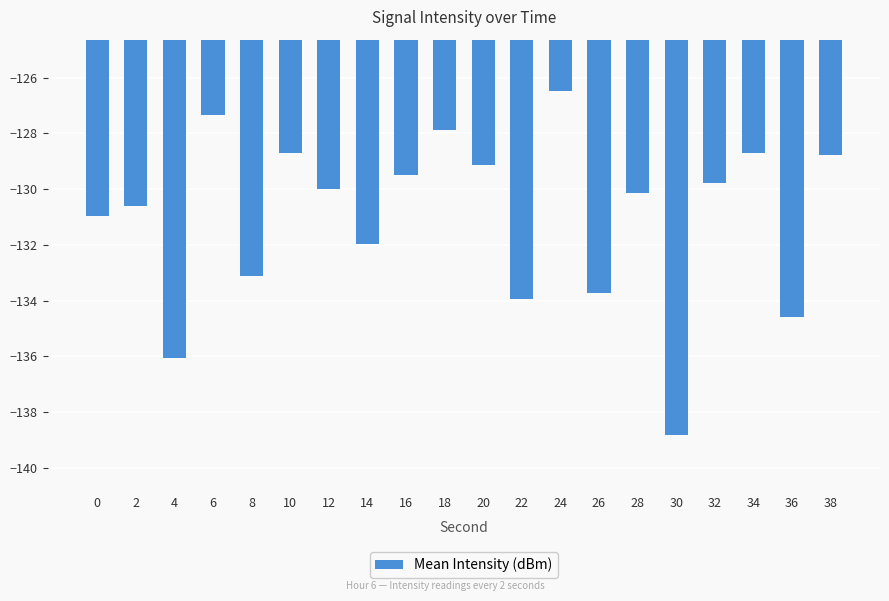

Reading left to right, what are all the values shown in this chart?

0=-131.0	2=-130.6	4=-136.1	6=-127.3	8=-133.1	10=-128.7	12=-130.0	14=-131.9	16=-129.5	18=-127.9	20=-129.1	22=-133.9	24=-126.5	26=-133.7	28=-130.1	30=-138.8	32=-129.8	34=-128.7	36=-134.6	38=-128.8